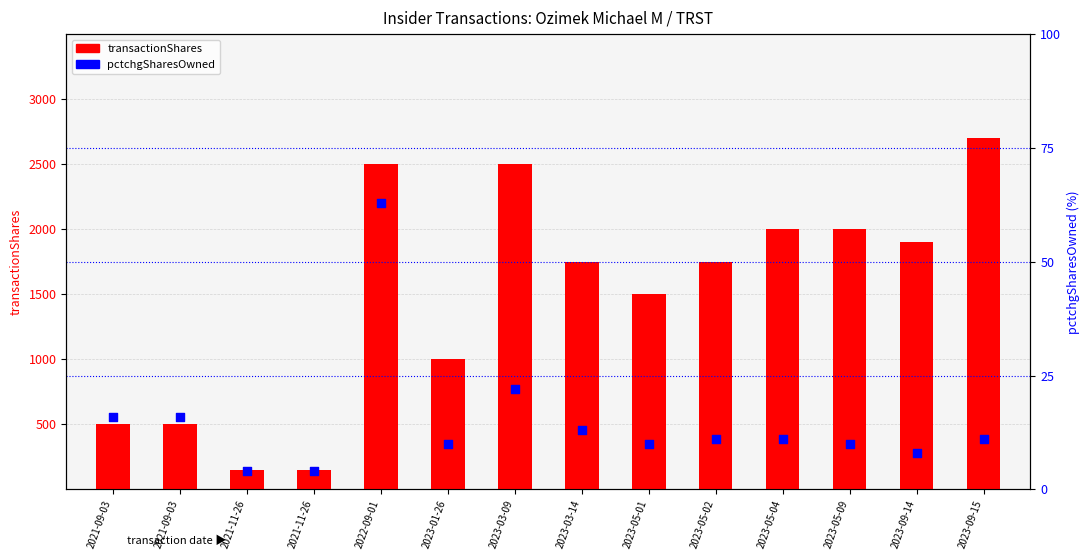

At which category is the sum across all series the highest?

2023-09-15